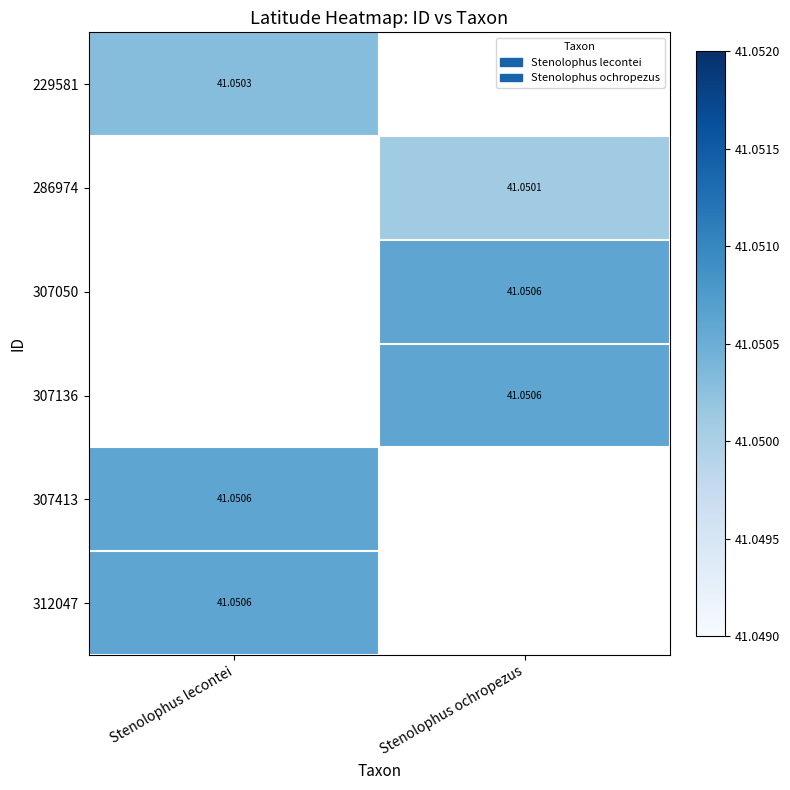

At how many categories does at least one series exceed 41?

2